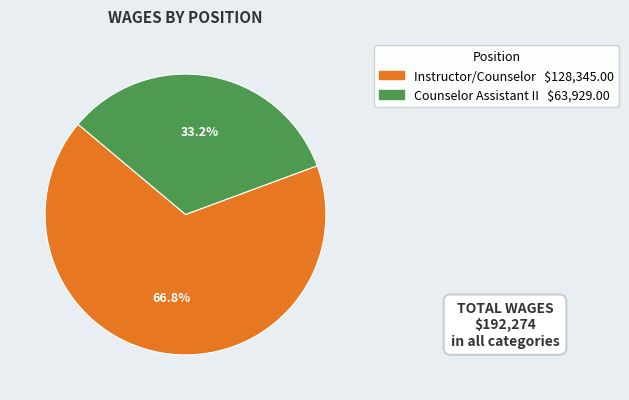

What percentage is the Instructor/Counselor slice, to the nearest percent?

67%